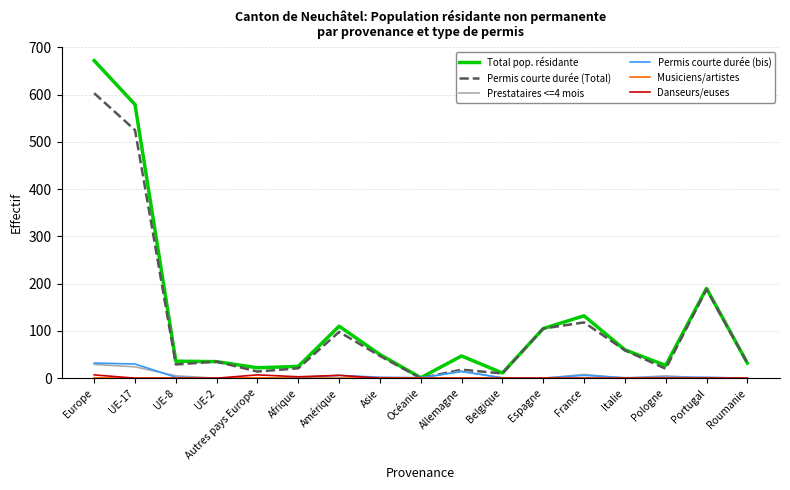

Which series has the widest spread of values?

Total pop. résidante